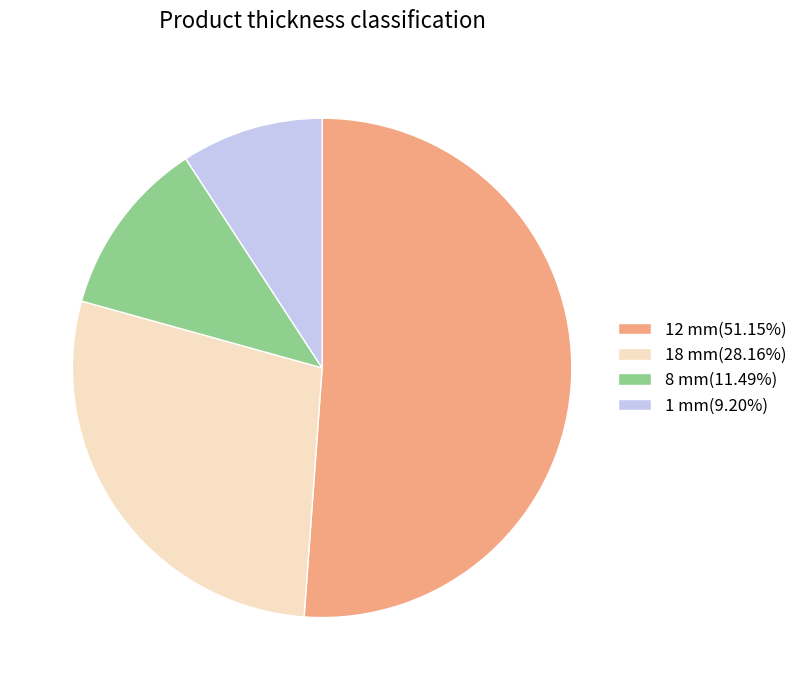

Combined, do 18 mm(28.16%) and 1 mm(9.20%) account for over 50%?

No